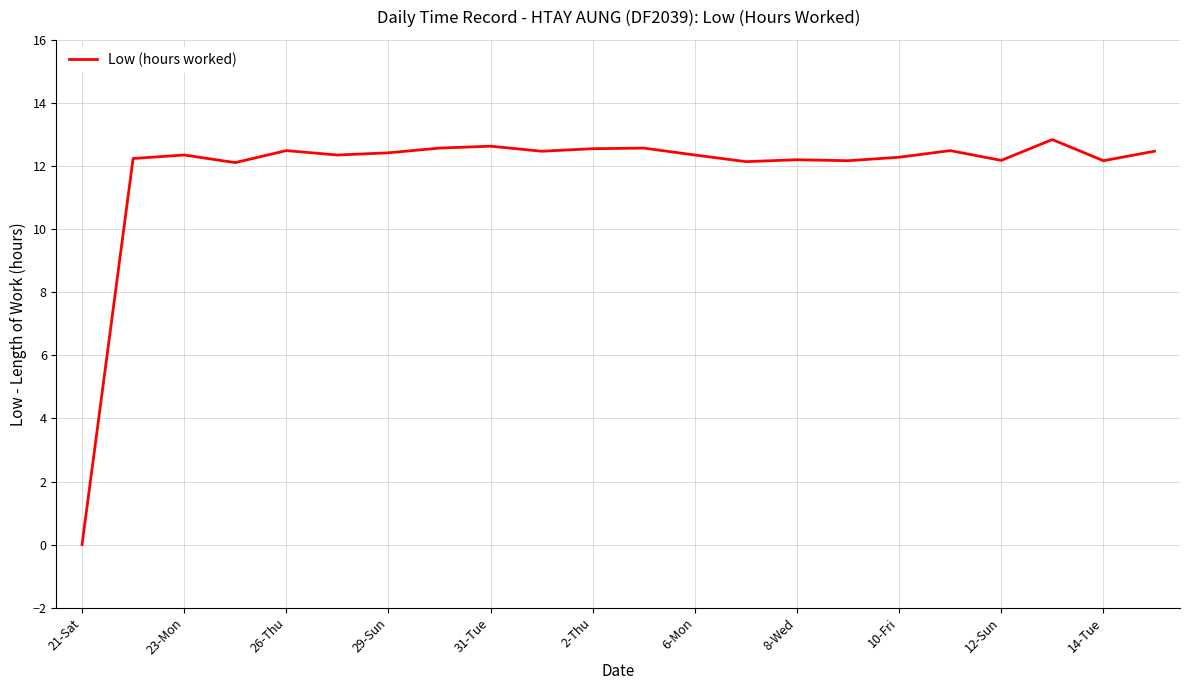

What is the difference between the second highest and minimum values?

12.6